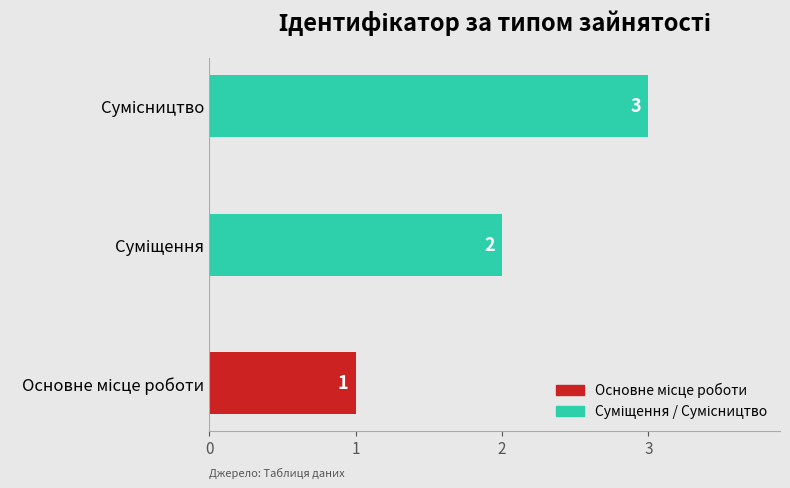

What is the maximum value shown in the chart?

3